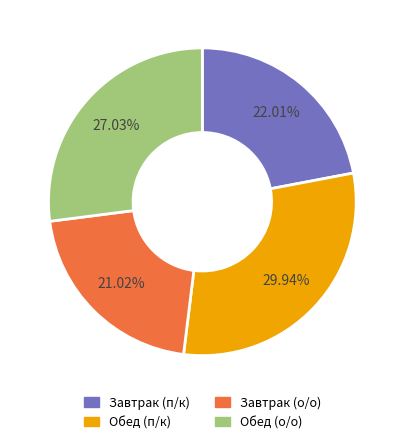

Which category has the biggest portion of the pie?

Обед (п/к)